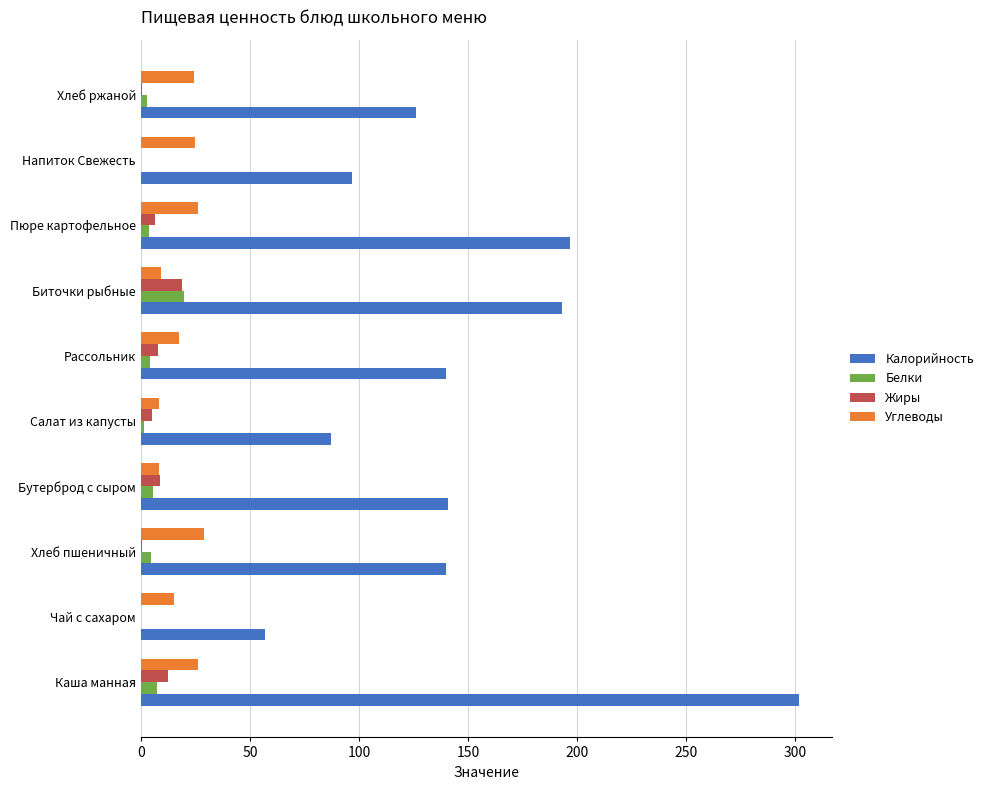

What is the highest value of the Калорийность series?

302.0